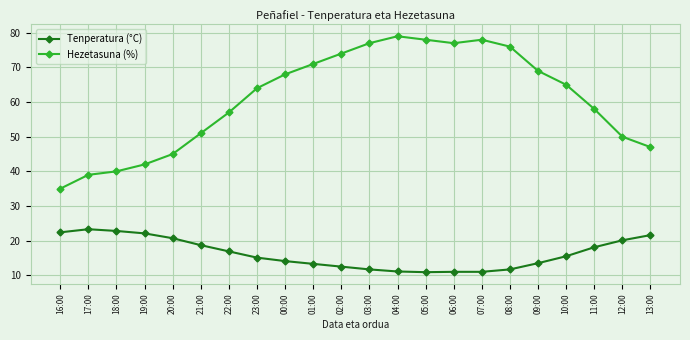

List the series in order of their overall mean, lowest first.

Tenperatura (°C), Hezetasuna (%)